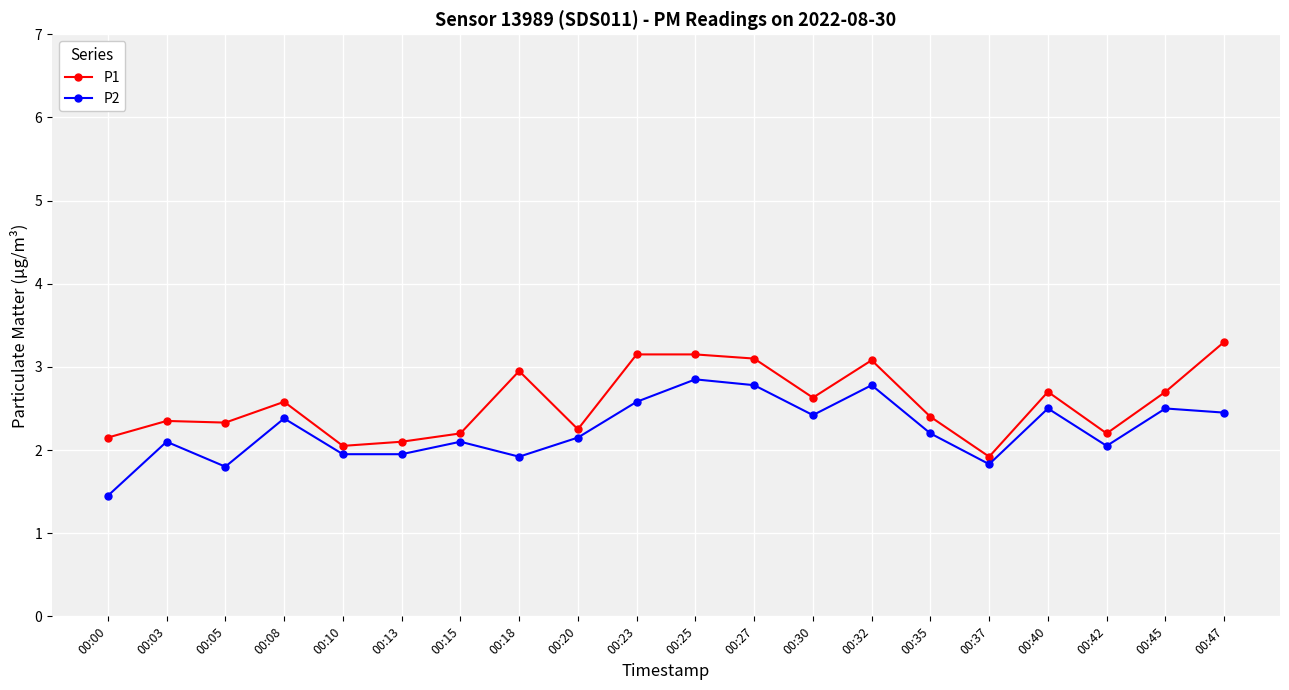

What is the difference between the highest and lowest values at 00:32?

0.3